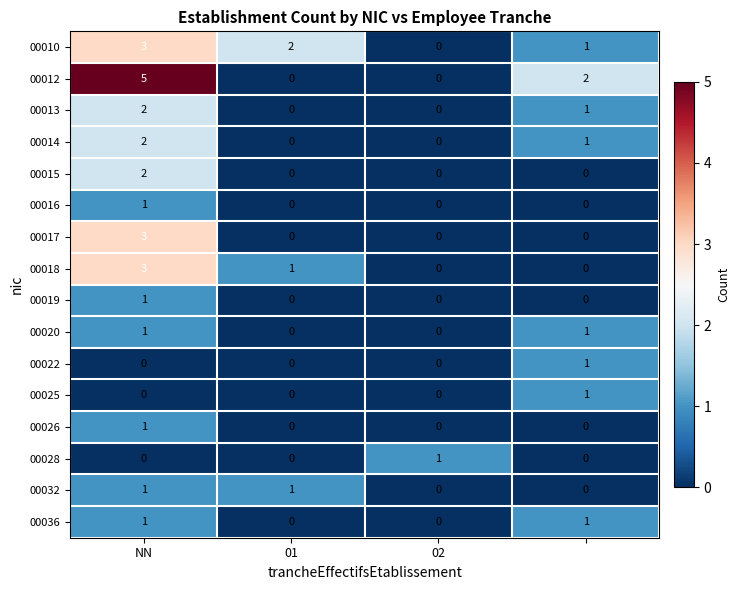

What is the maximum value shown in the chart?

5